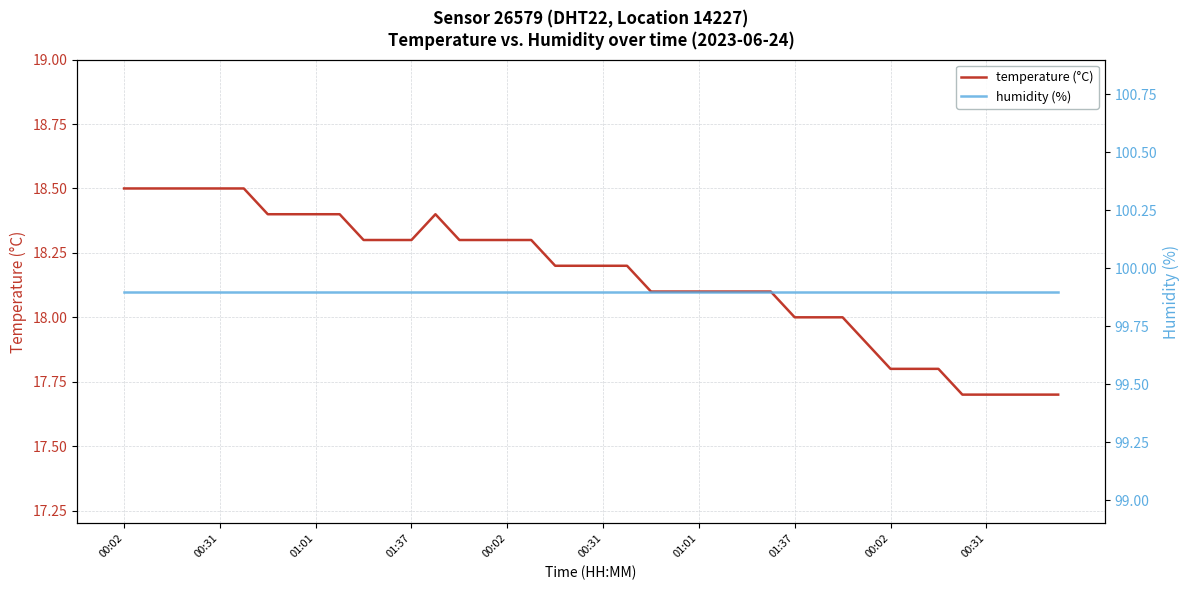

Which category has the highest value in the temperature (°C) series?

00:02